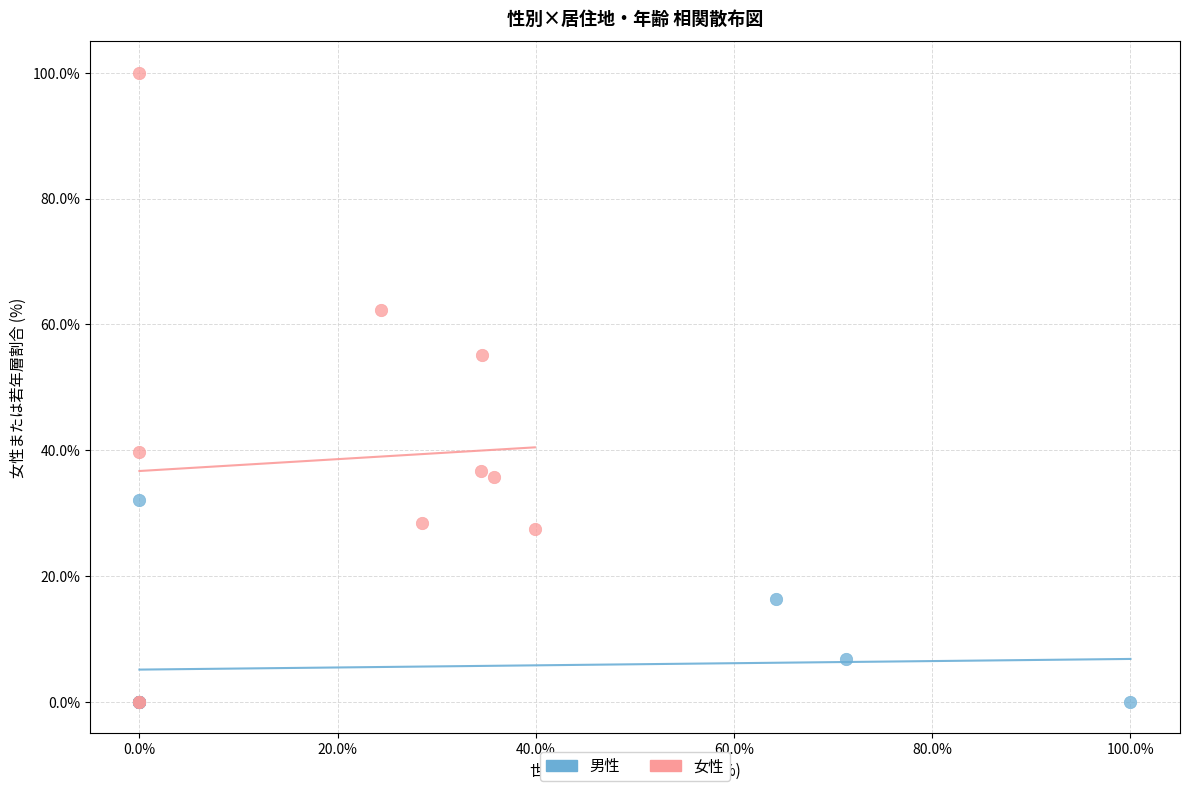

Which series contains the highest Y value?

女性